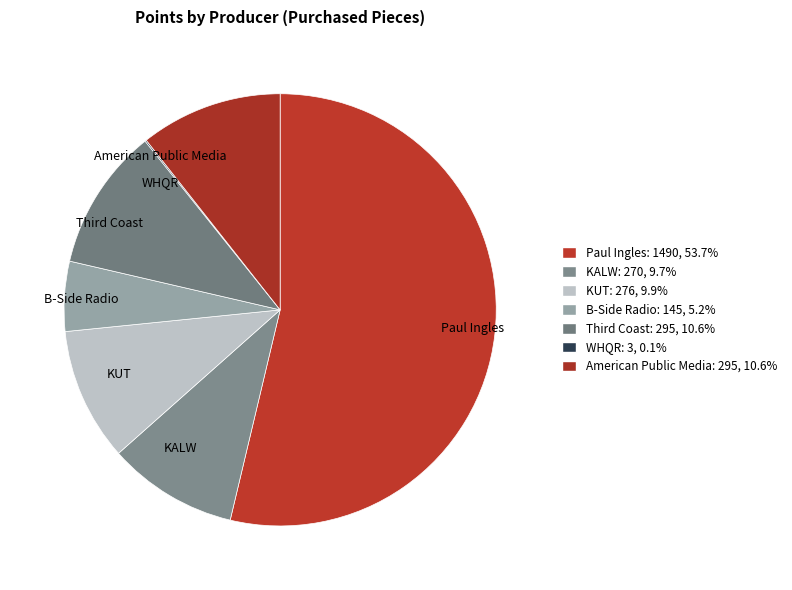

Between Paul Ingles and KUT, which is larger?

Paul Ingles